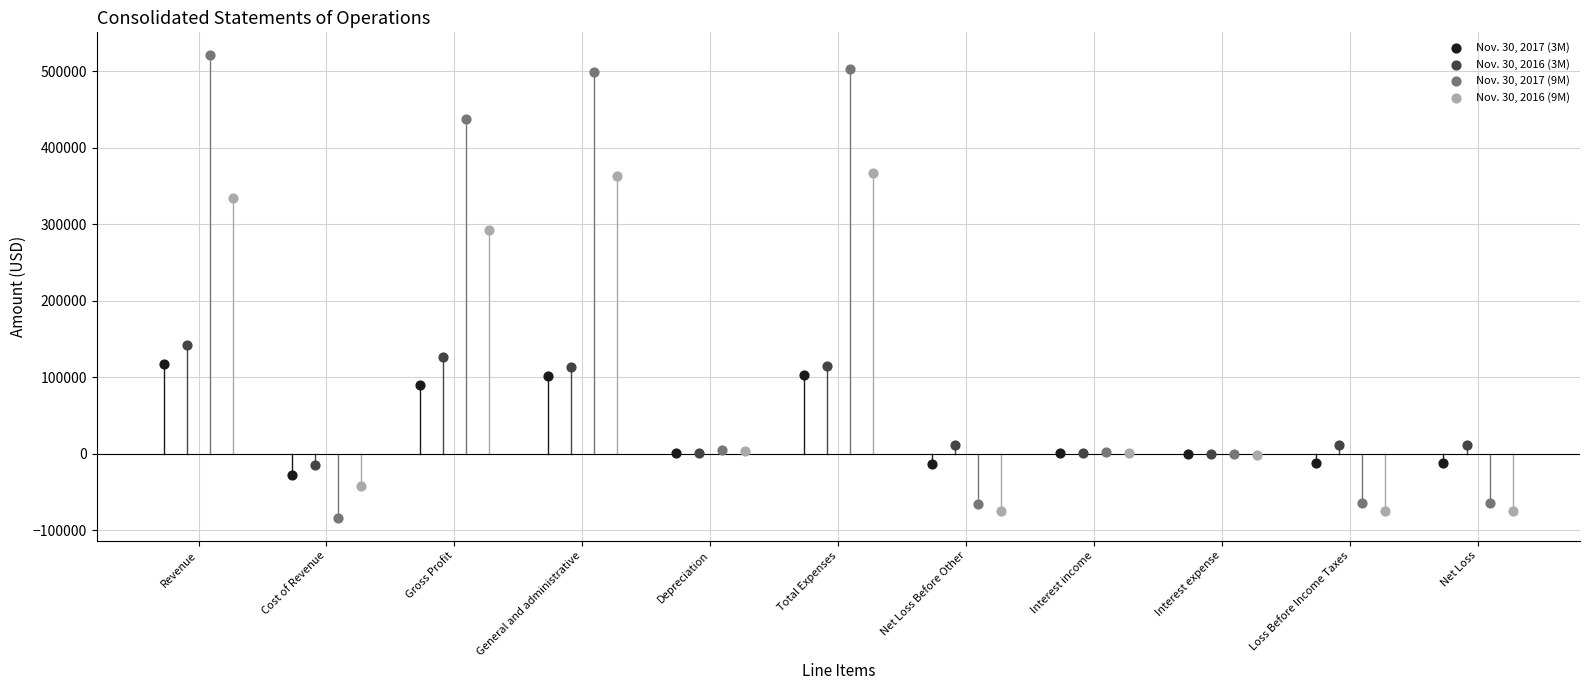

Which series reaches the maximum Y coordinate?

Nov. 30, 2017 (9M)